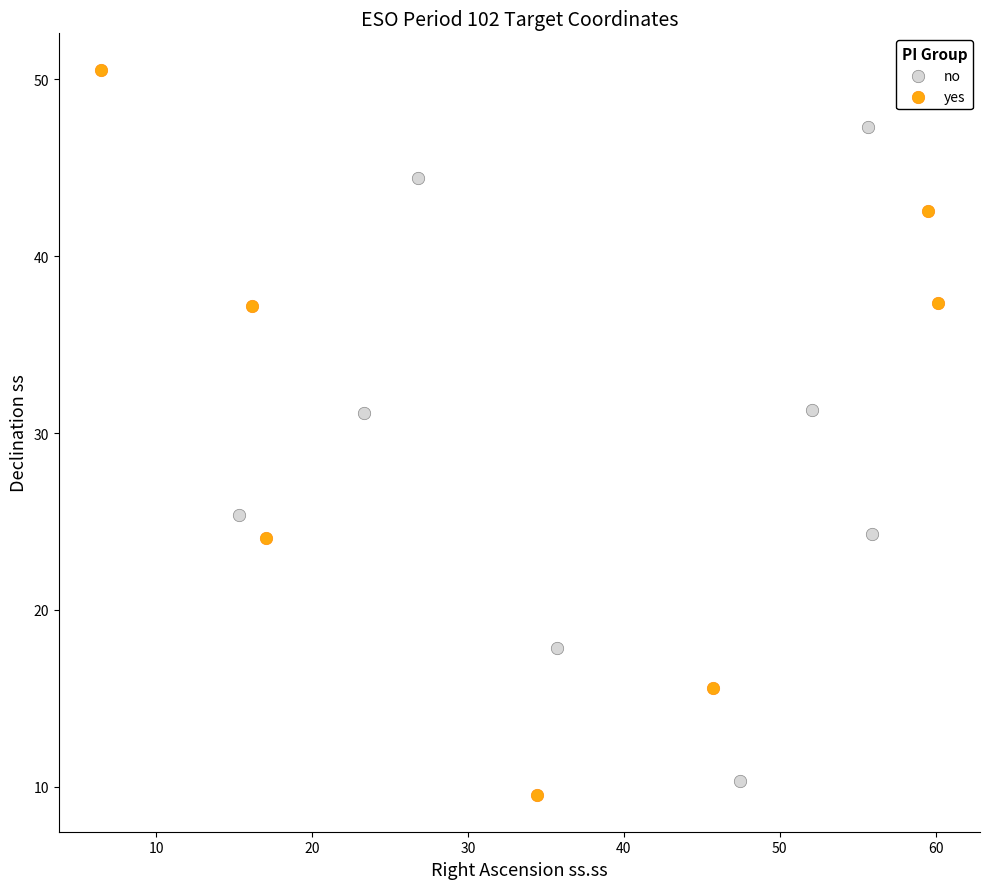

Which series reaches the maximum Y coordinate?

yes